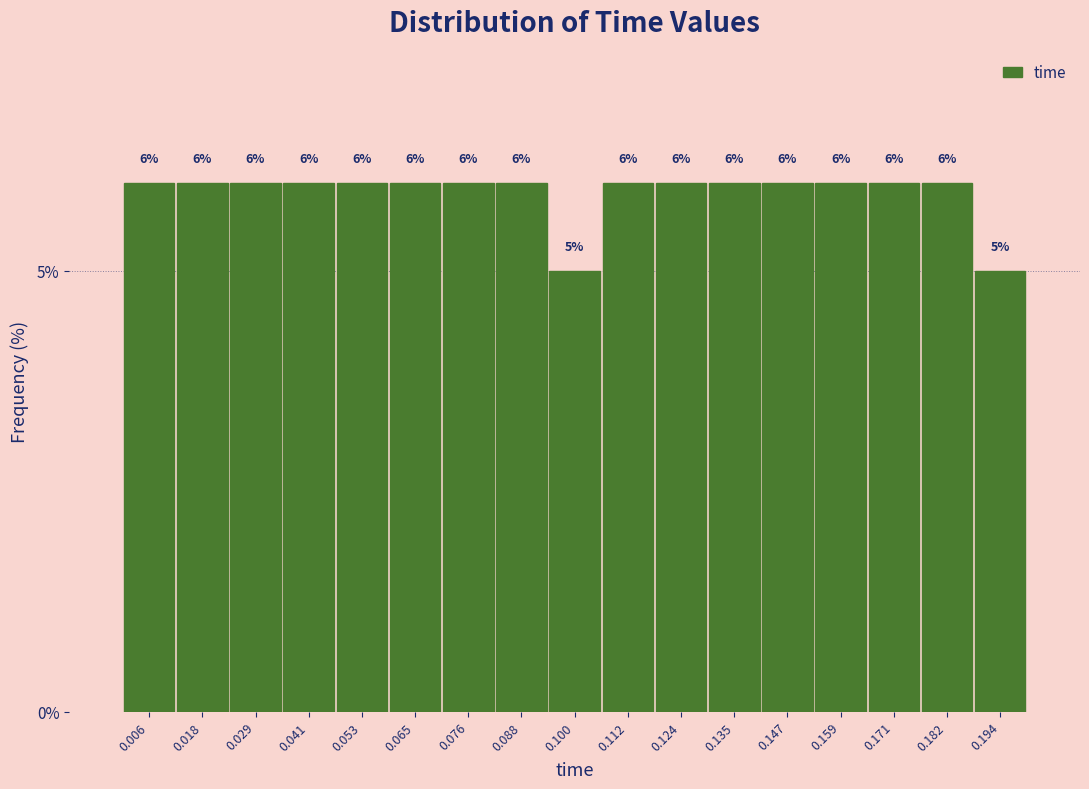

What is the height of the bar covering 0.070 to 0.082 on the x-axis? The bar edges are not printed on the chart, so give them approximately, as read against the axis.

6